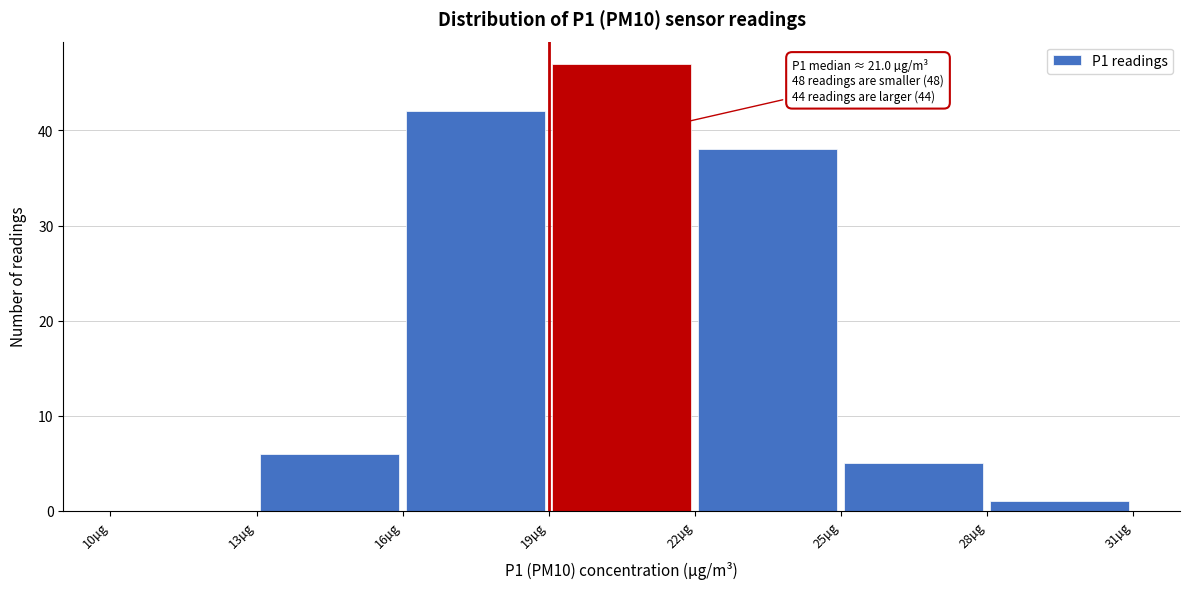

Which range on the x-axis has the tallest bar?

19 to 22